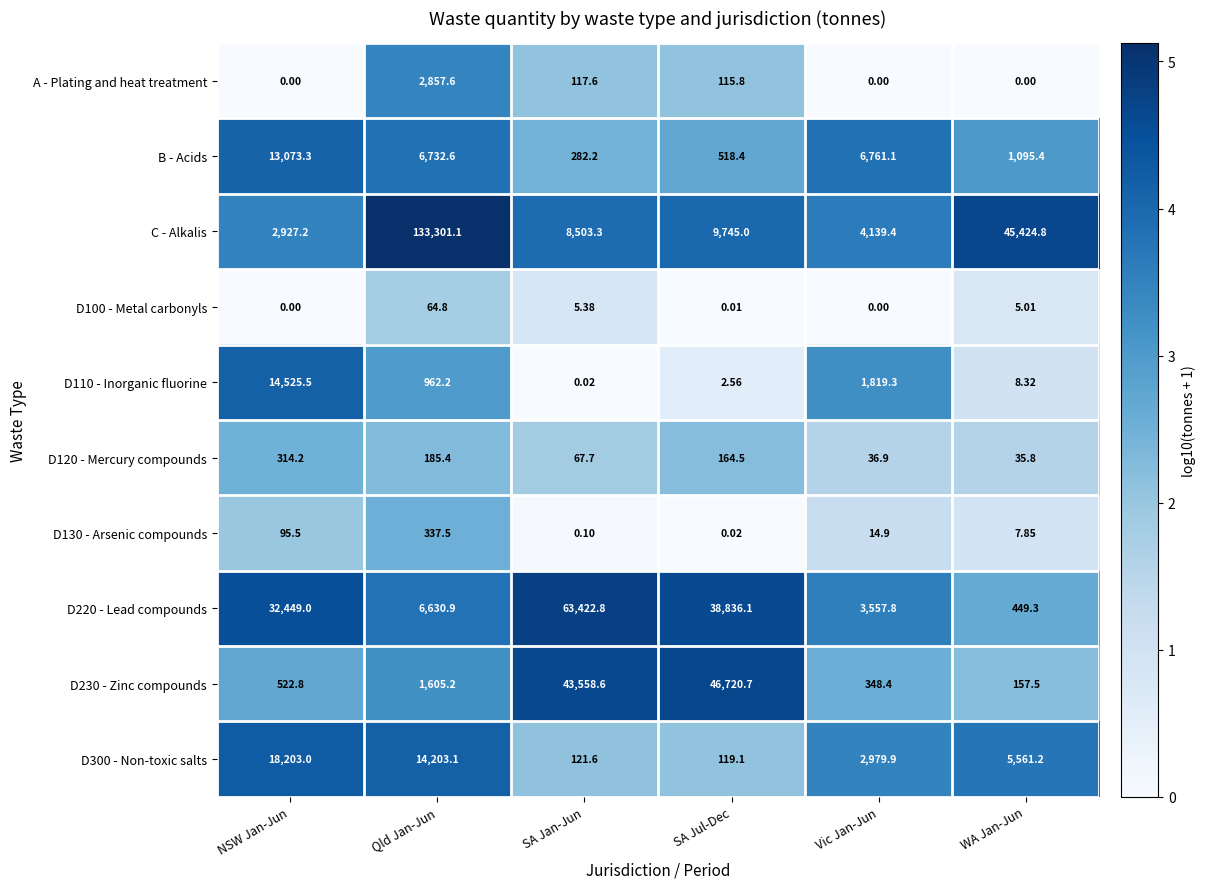

How many values in the A - Plating and heat treatment series exceed 115?

3